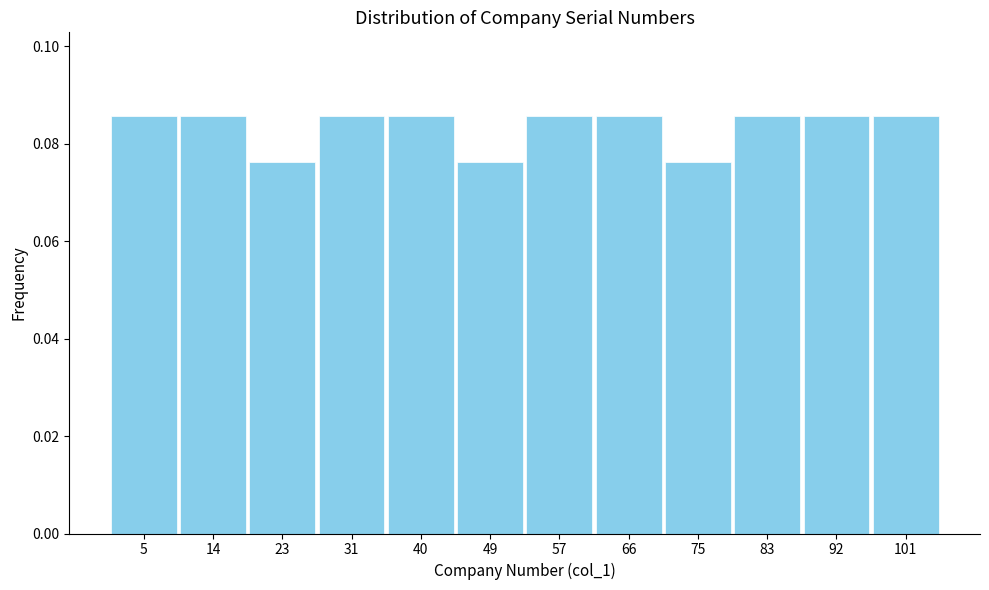

How tall is the bar that spans 10 to 18 on the x-axis? Neither the bar edges nor the heights are printed on the chart, so give them approximately, as read against the axes.

0.086